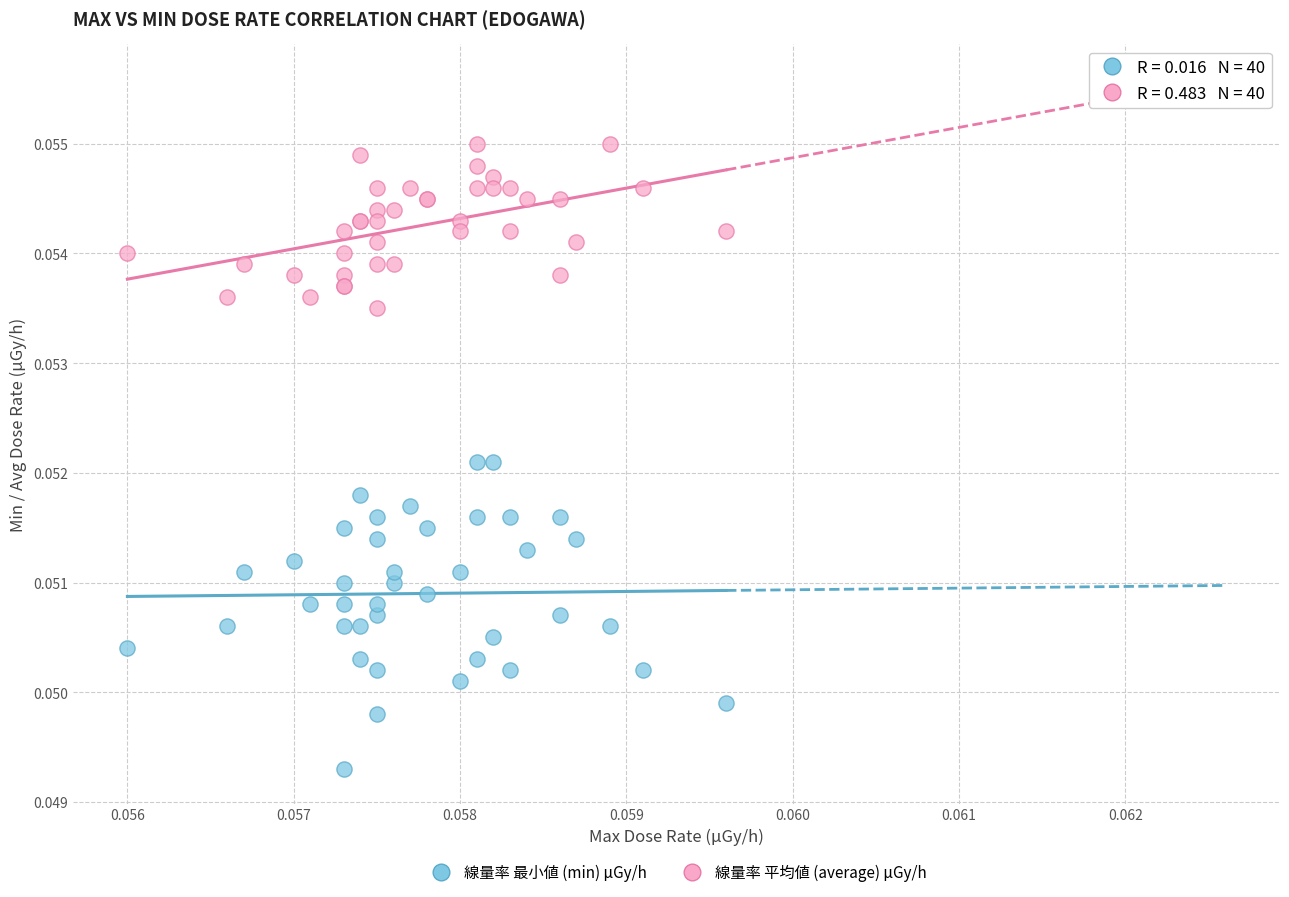

Which series reaches the maximum Y coordinate?

線量率 平均値 (average) μGy/h